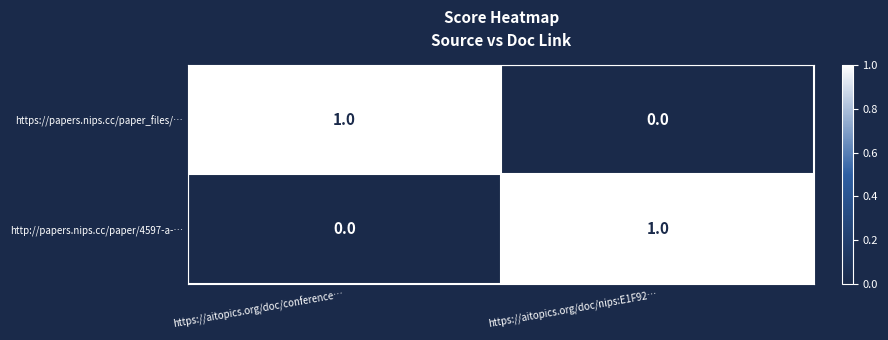

Is it true that http://papers.nips.cc/paper/4597-a-… equals 0 at https://aitopics.org/doc/nips:E1F92…?

False